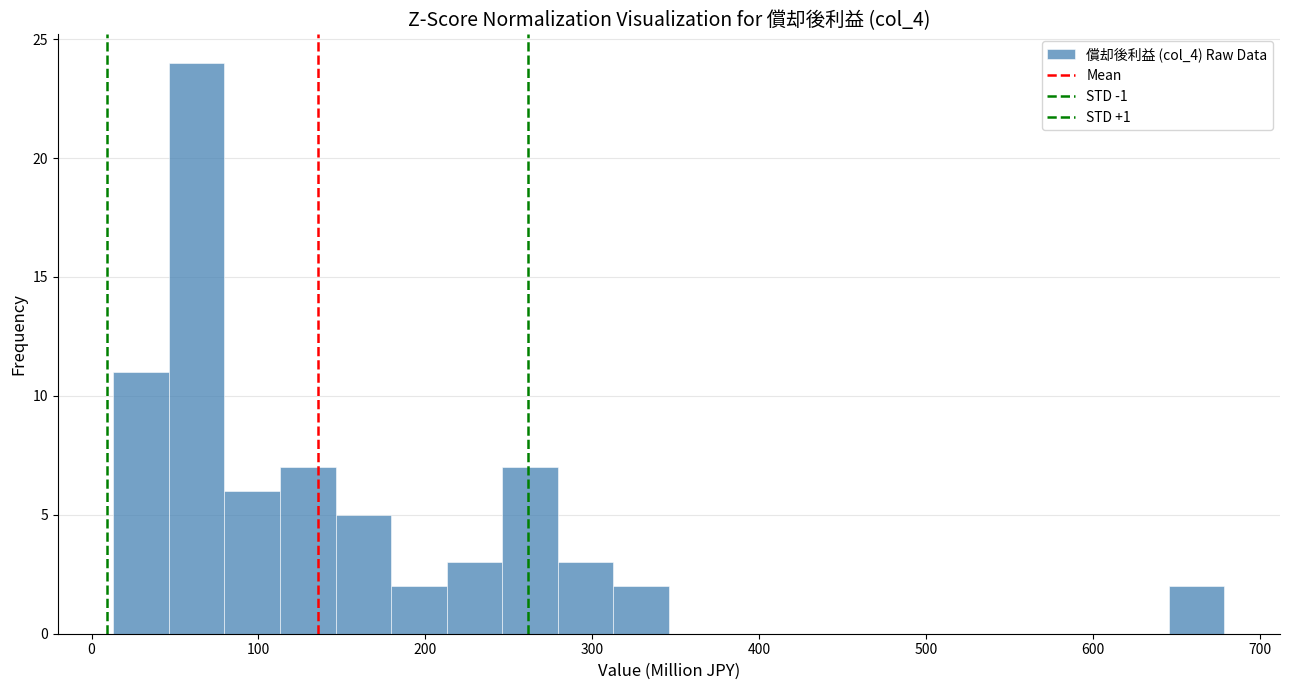

Around what value on the x-axis is the tallest bar? Give the approximate position of its centre, as read against the axis.

60